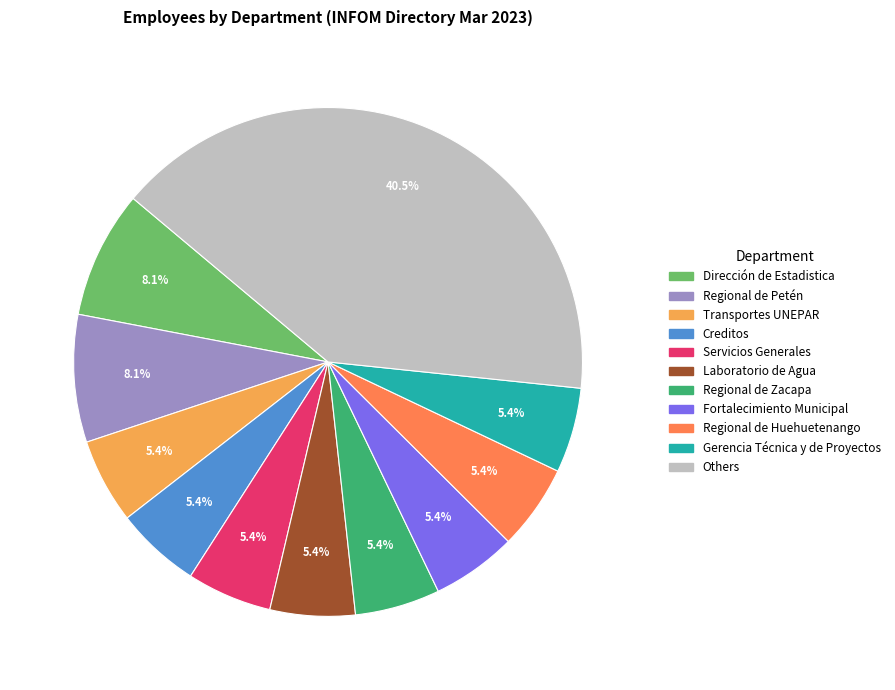

Is there any slice that represents more than half of the pie?

No